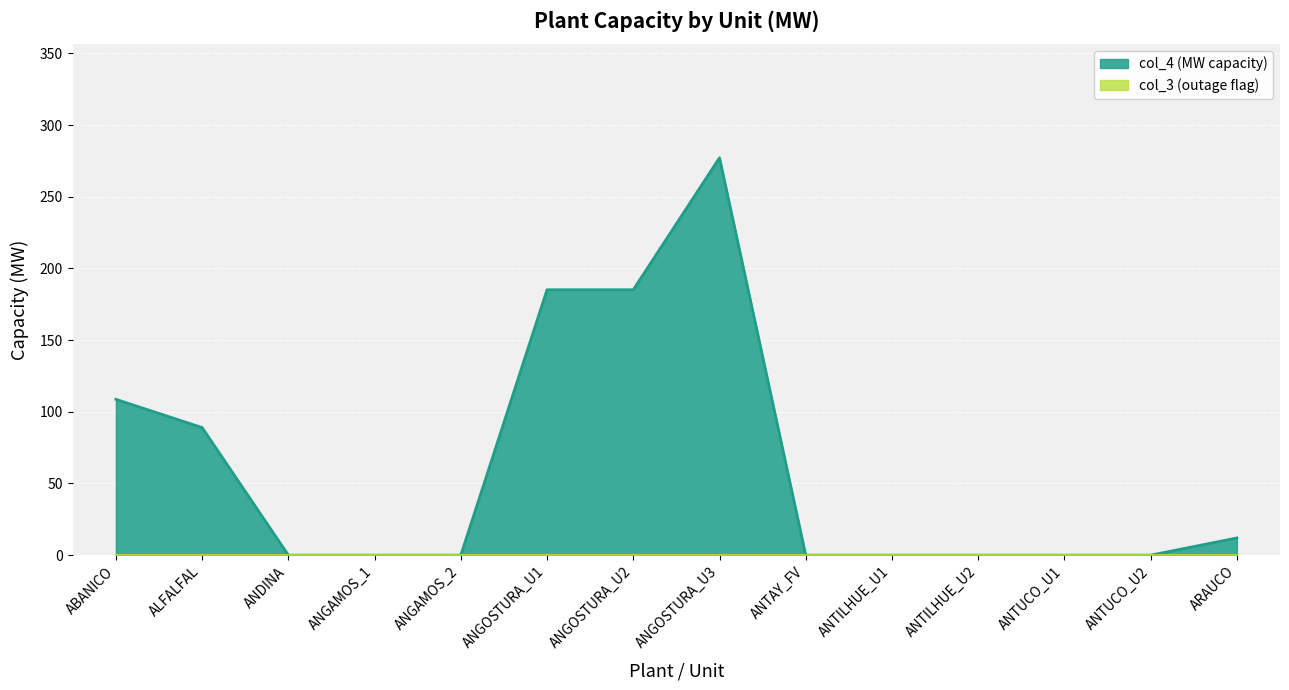

Between ANGOSTURA_U1 and ARAUCO, which is larger?

ANGOSTURA_U1